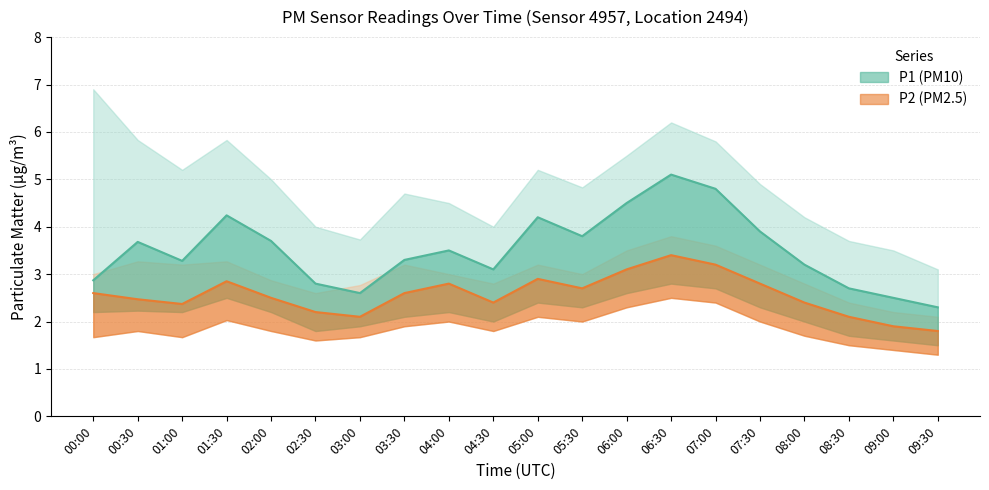

At which label does P1 reach its peak?

06:30